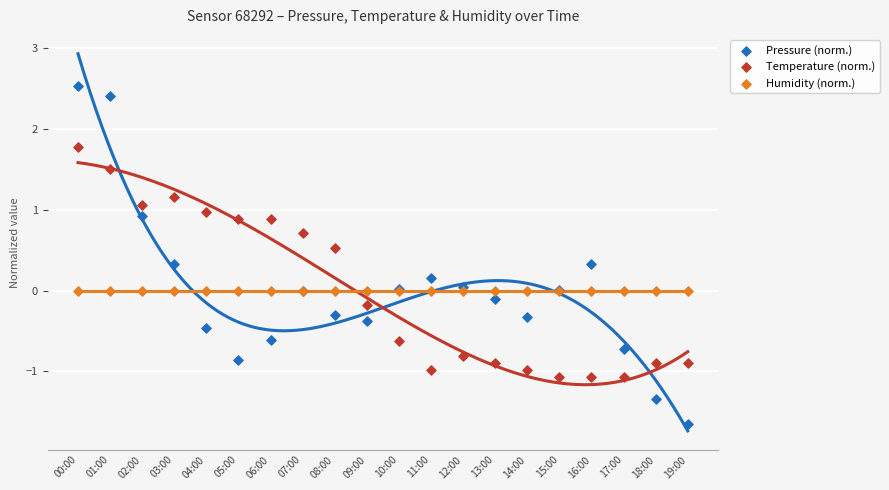

Which series reaches the maximum Y coordinate?

Pressure (norm.)